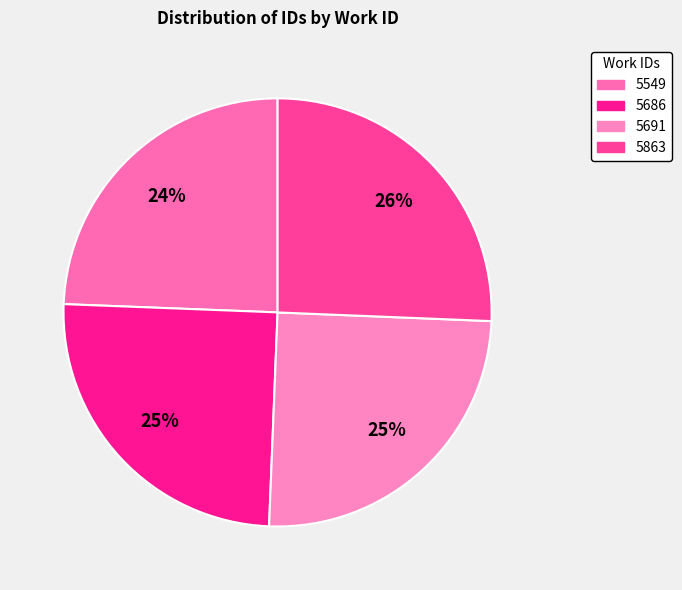

Which category has the biggest portion of the pie?

5863